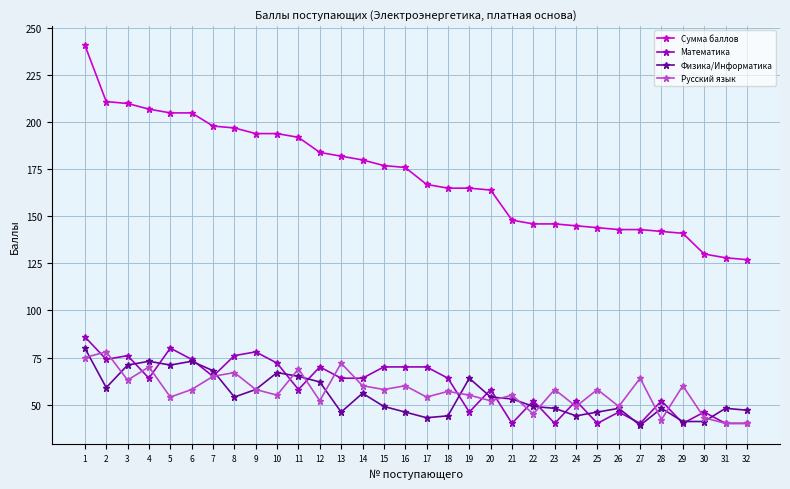

True or false: Русский язык and Математика intersect in this chart.

True